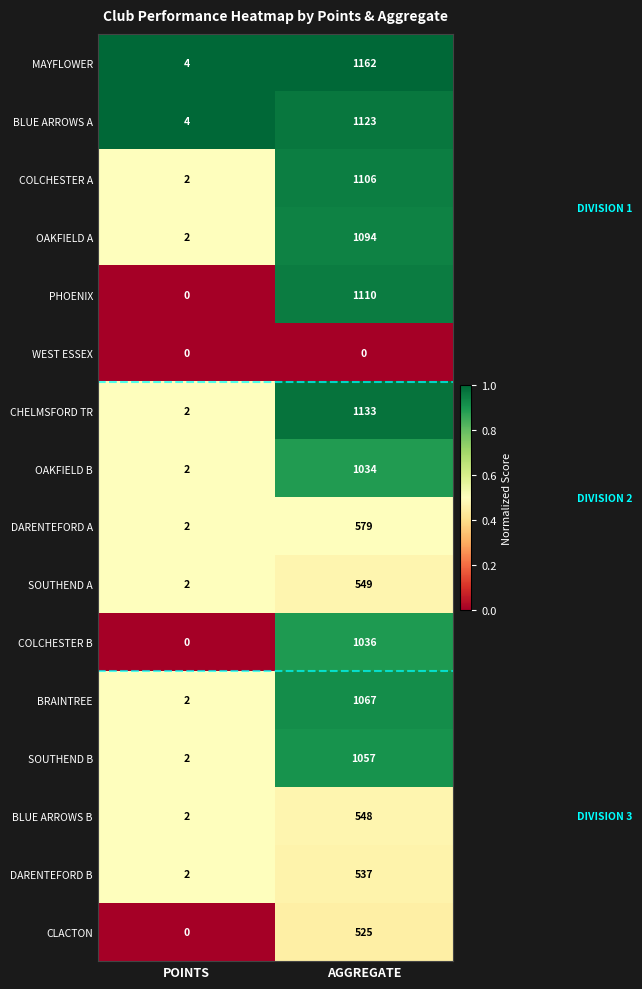

At which category is the sum across all series the highest?

AGGREGATE